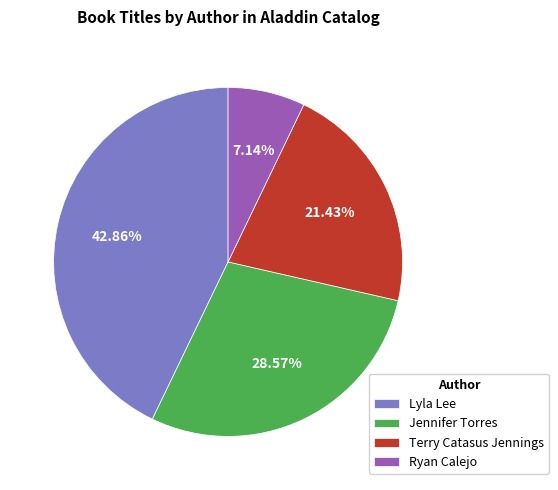

To the nearest percent, what is the difference between the largest and smallest slice percentages?

36%